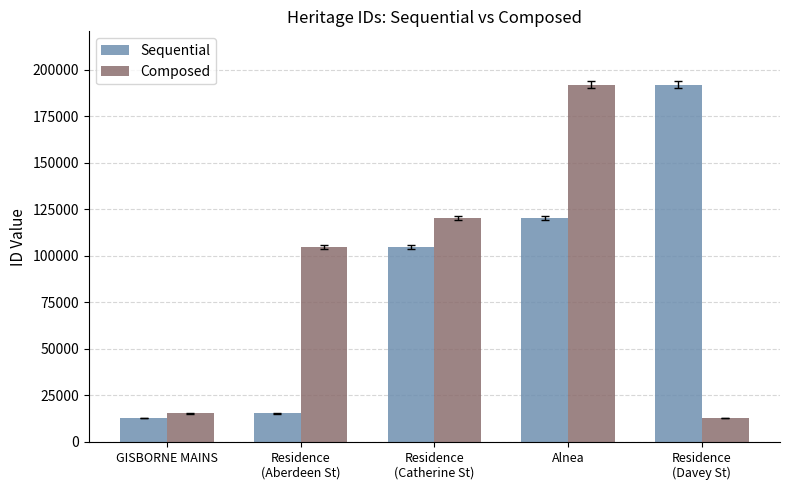

At how many categories does at least one series exceed 168442?

2